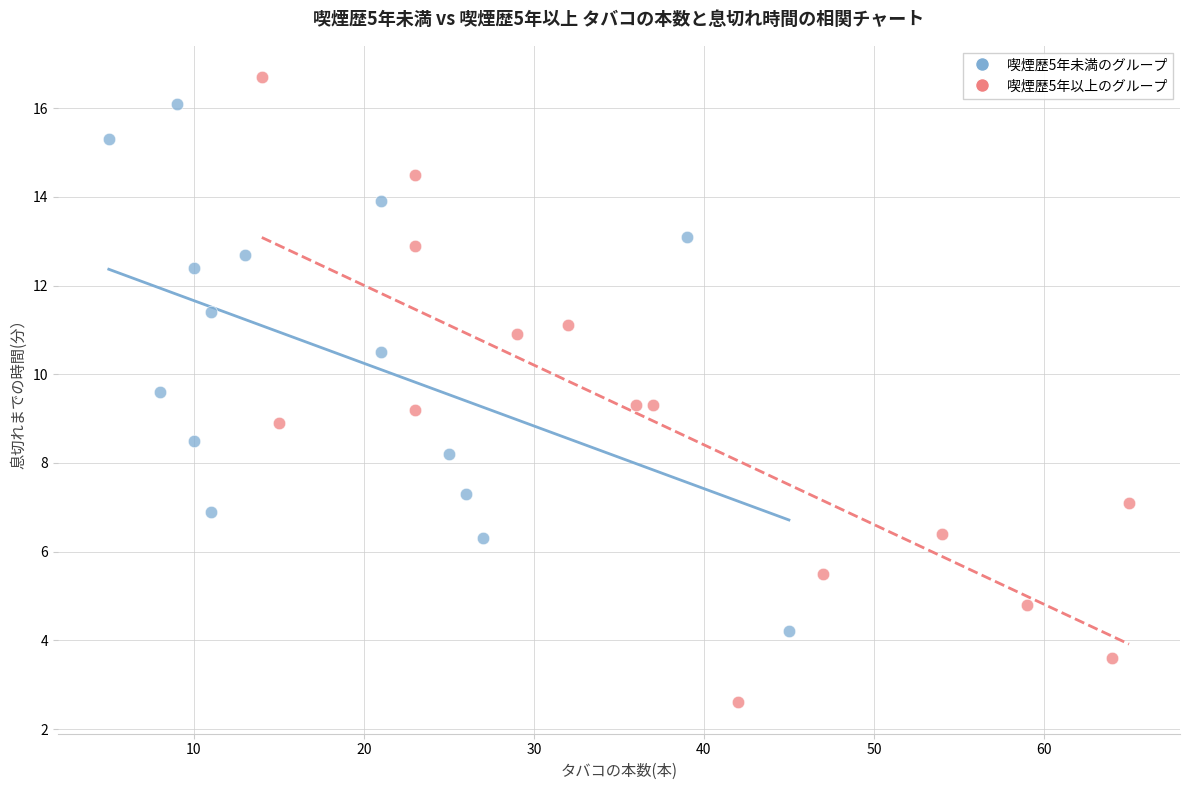

What are all the series names shown in the legend?

喫煙歴5年未満のグループ, 喫煙歴5年以上のグループ